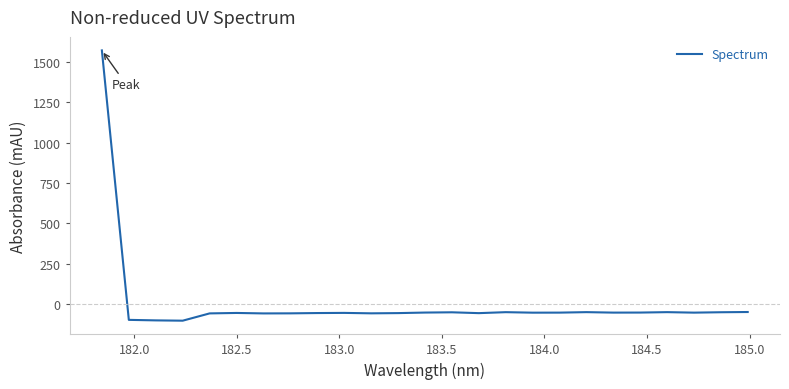

What is the greatest value displayed?

1572.5